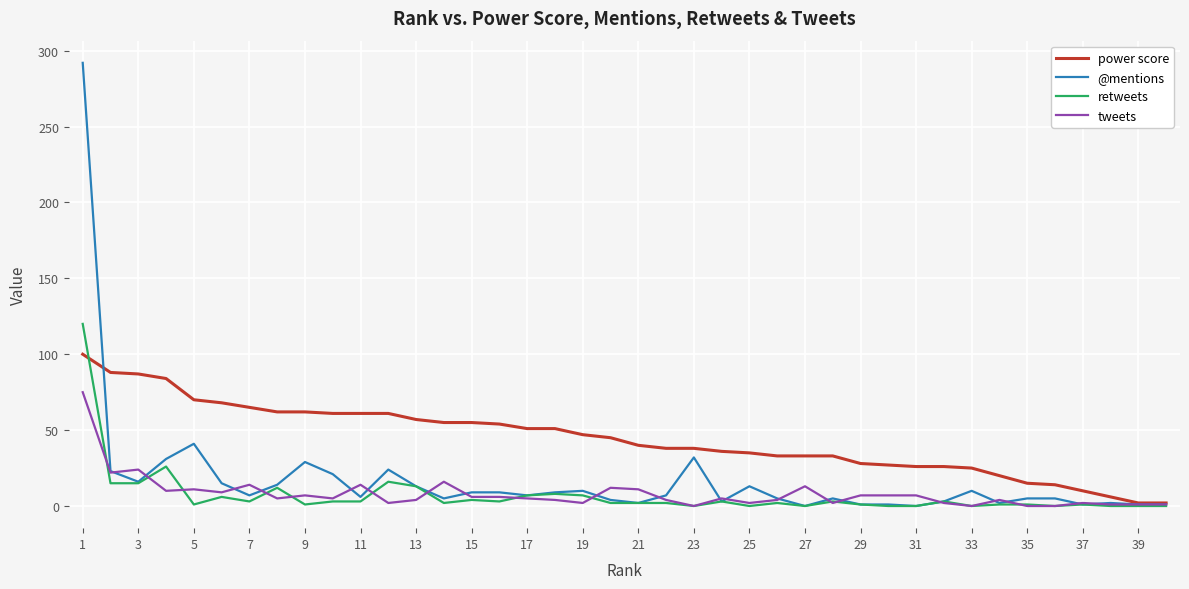

Rank the series by their maximum value, from lowest to highest.

tweets, power score, retweets, @mentions